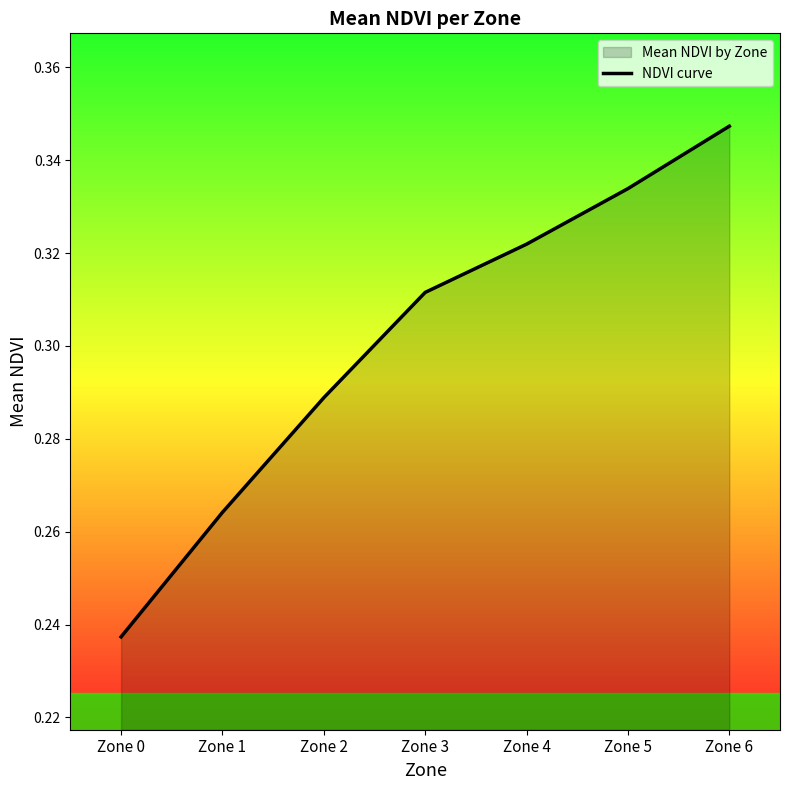

What is the difference between the maximum and minimum values?

0.1